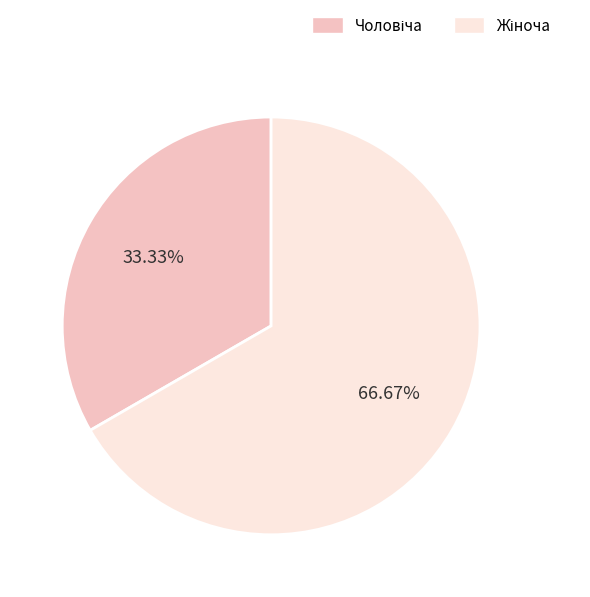

Is there a majority slice in this chart?

Yes